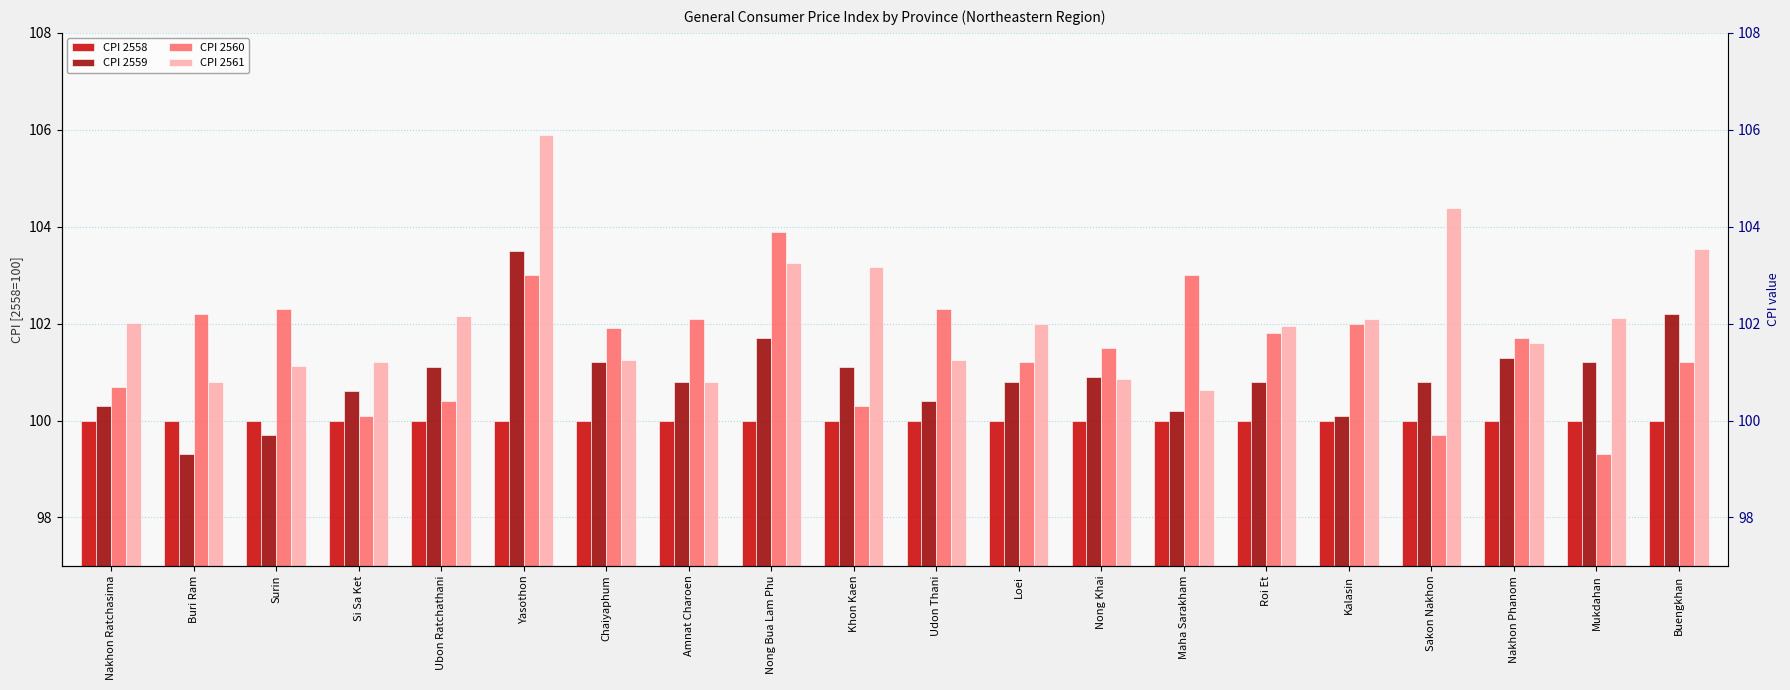

True or false: CPI 2559 has a value of 100.6 at Si Sa Ket.

True